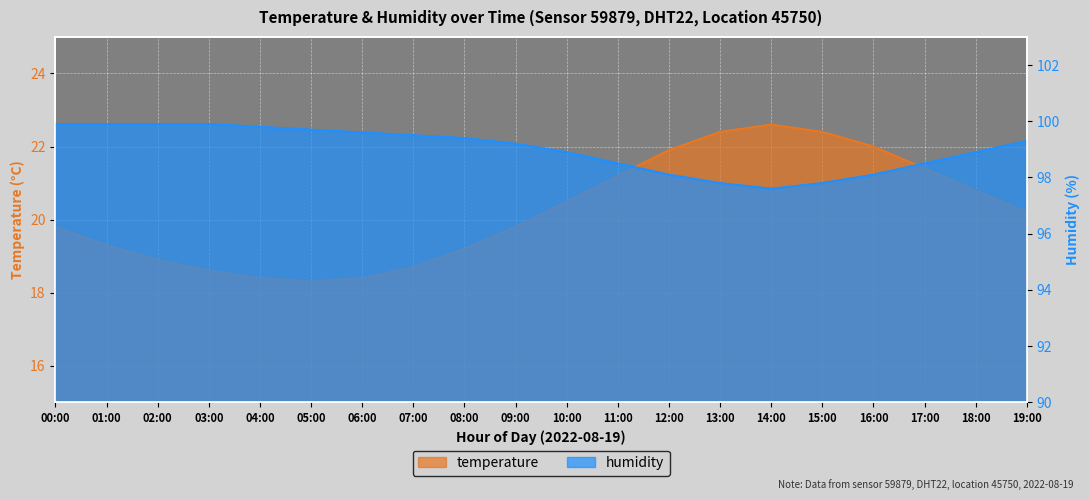

True or false: humidity has more than 2 interior local peaks.

False